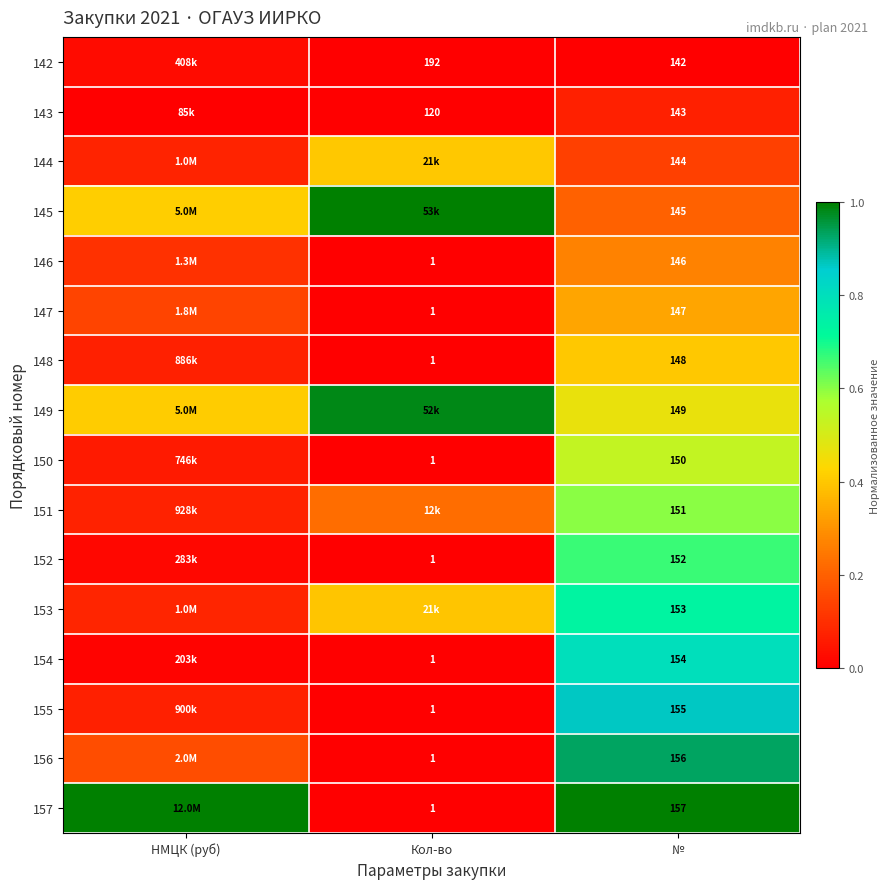

What is the maximum value shown in the chart?

1.0